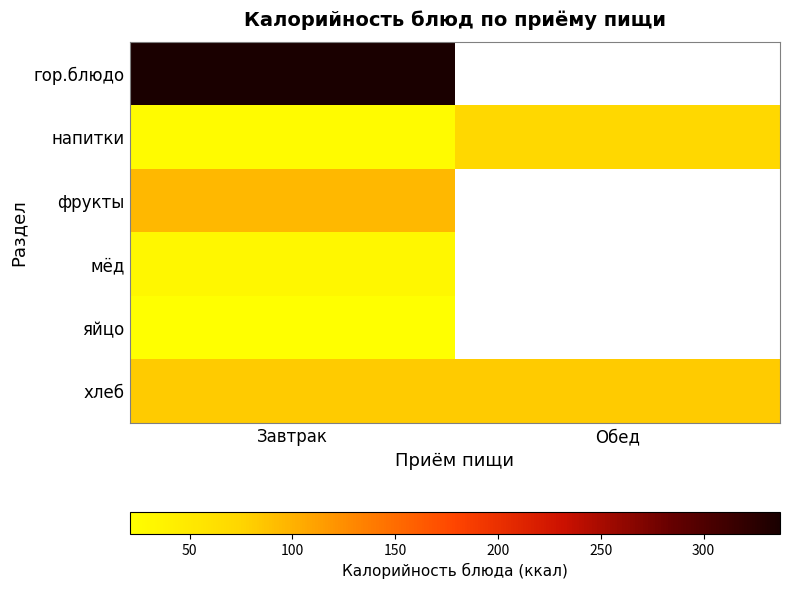

Rank the series by their maximum value, from lowest to highest.

яйцо, мёд, напитки, хлеб, фрукты, гор.блюдо